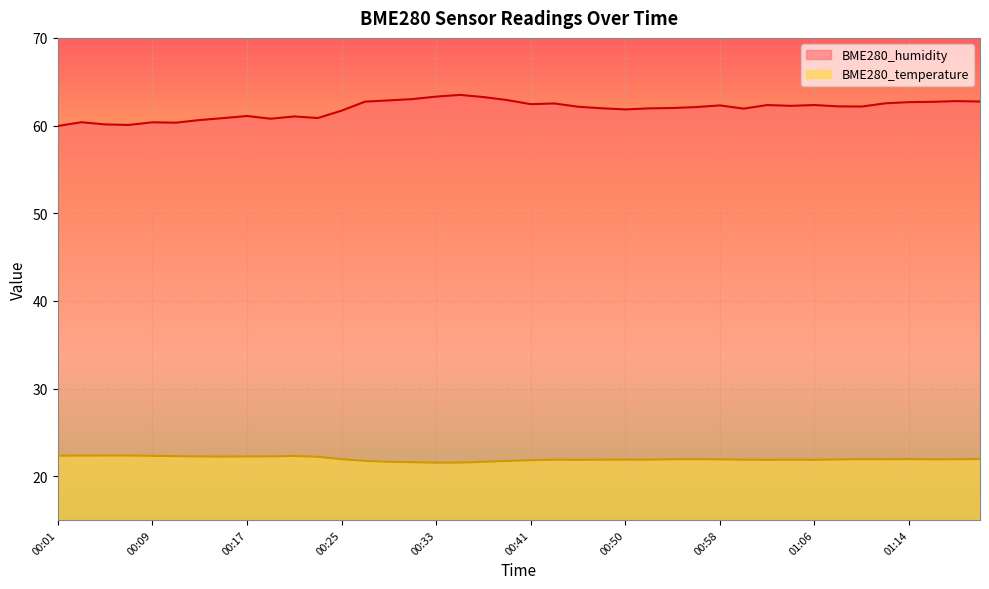

What is the difference between the highest and lowest values at 00:37?

41.6